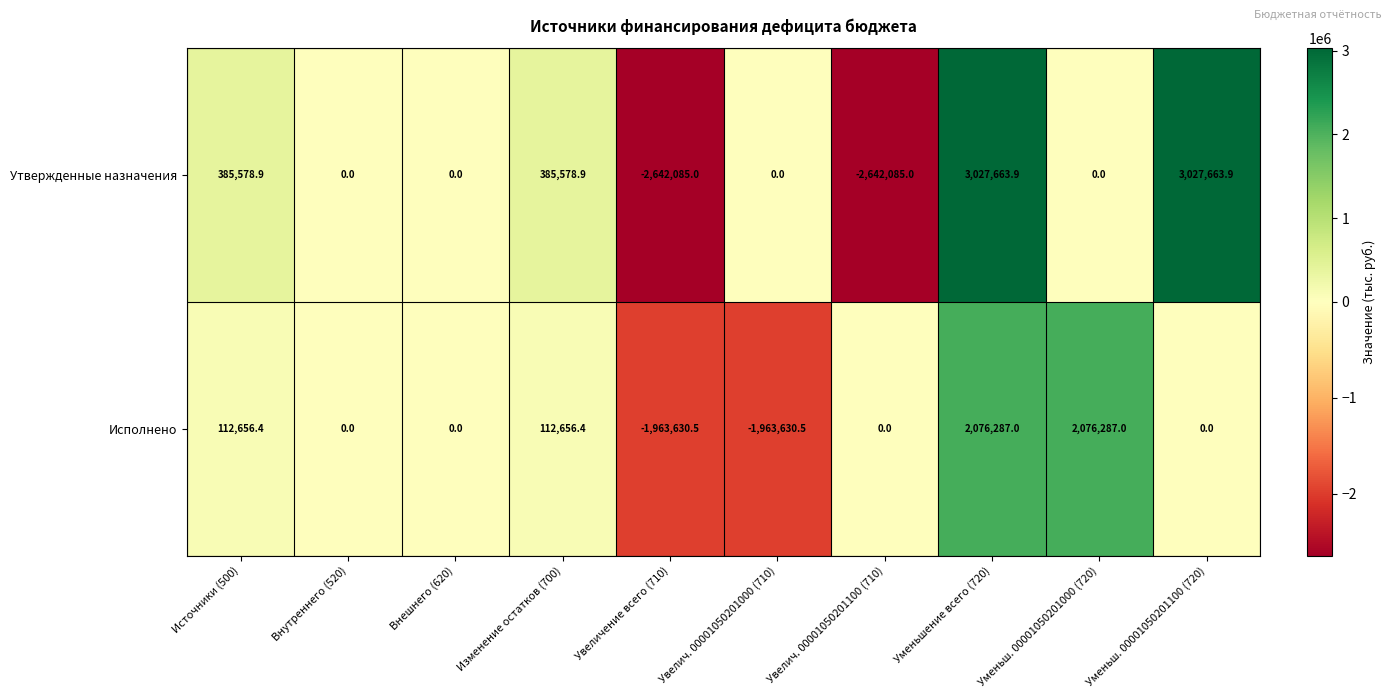

What is the greatest value displayed?

3027663.9